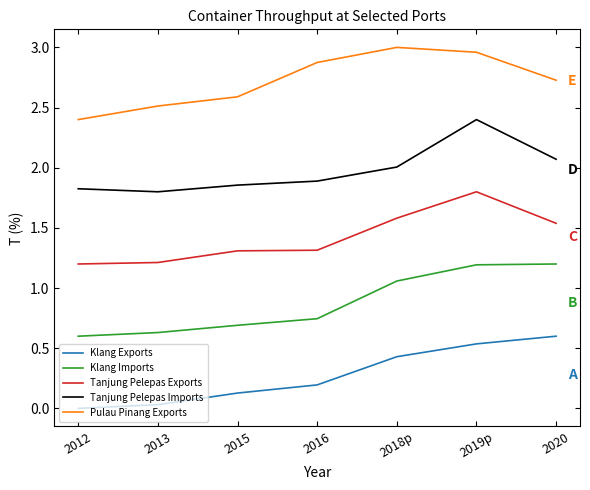

What position from the right is 2019p?

2